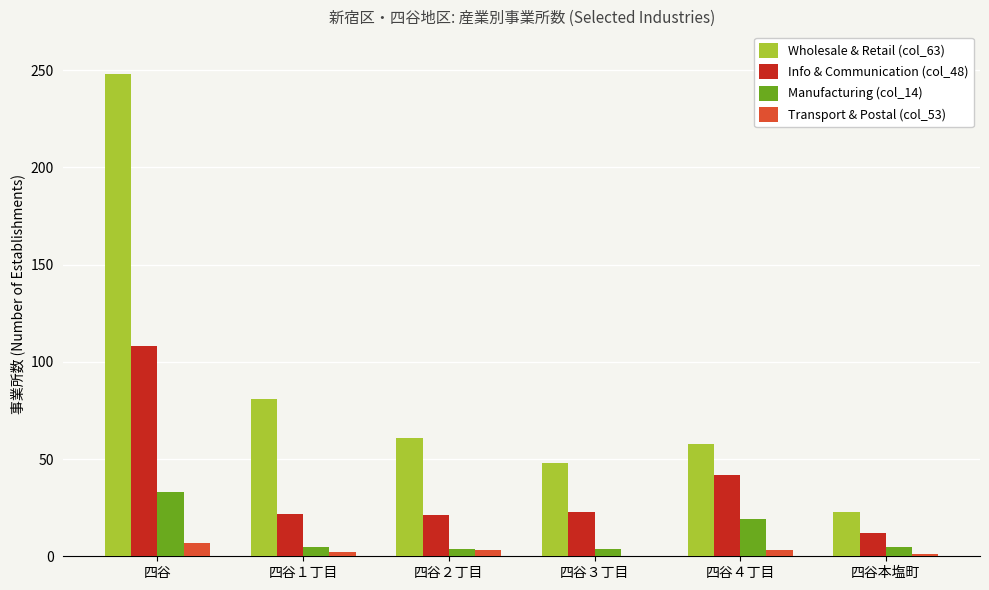

Is it true that Manufacturing (col_14) equals 4 at 四谷３丁目?

True